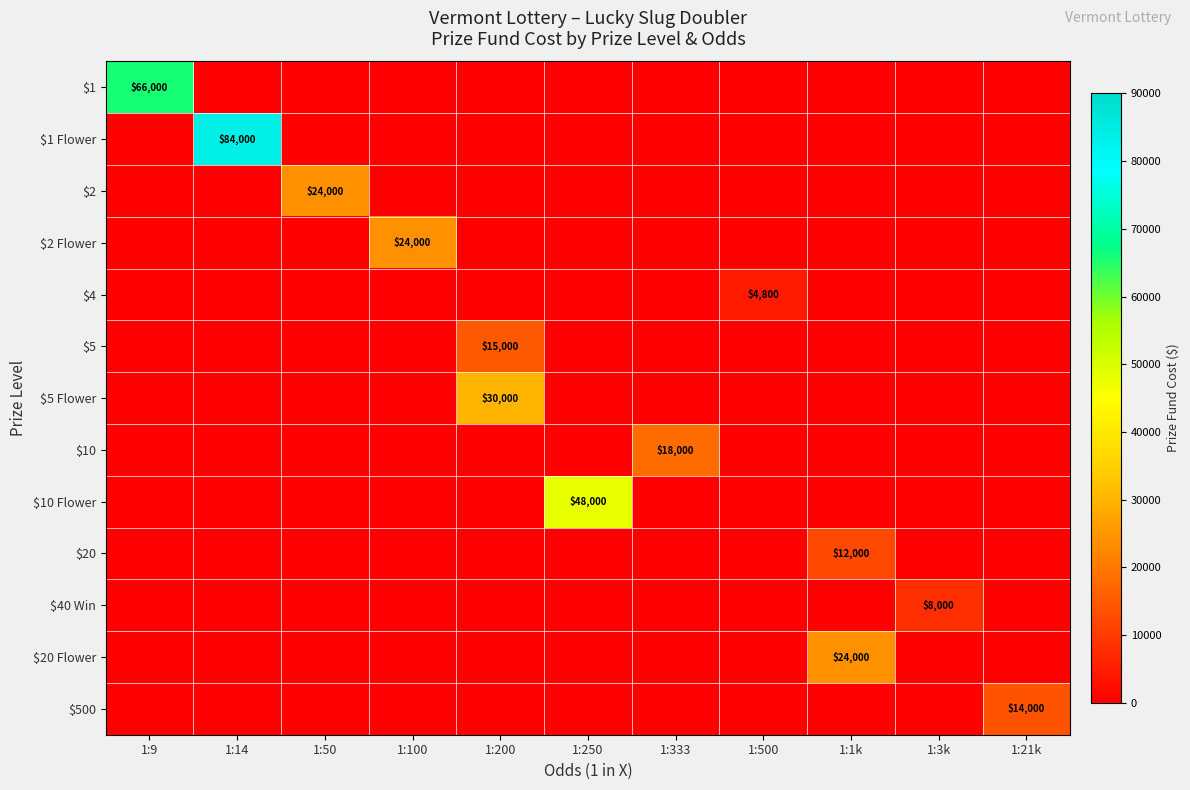

How many values in $10 Flower are above zero?

1